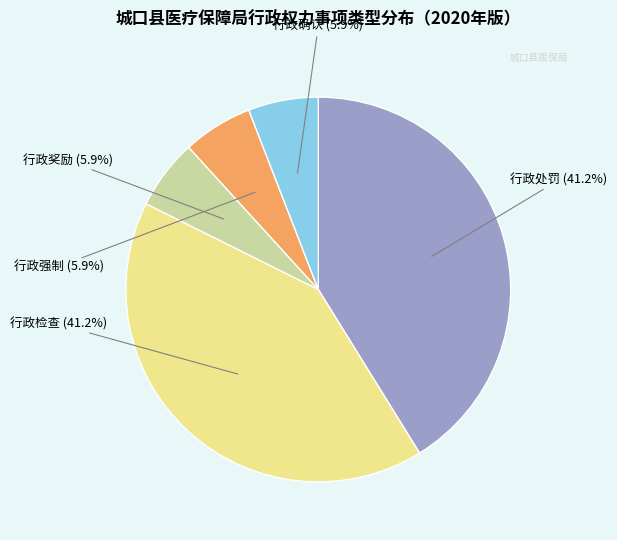

Is there any slice that represents more than half of the pie?

No